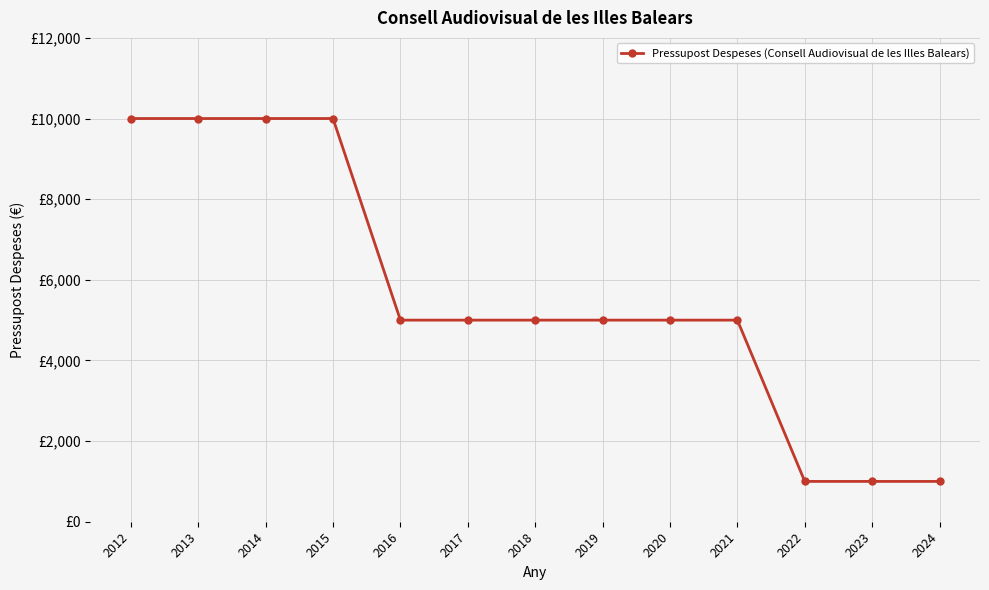

What is the ratio of the value at 2021 to the value at 2020?

1.0